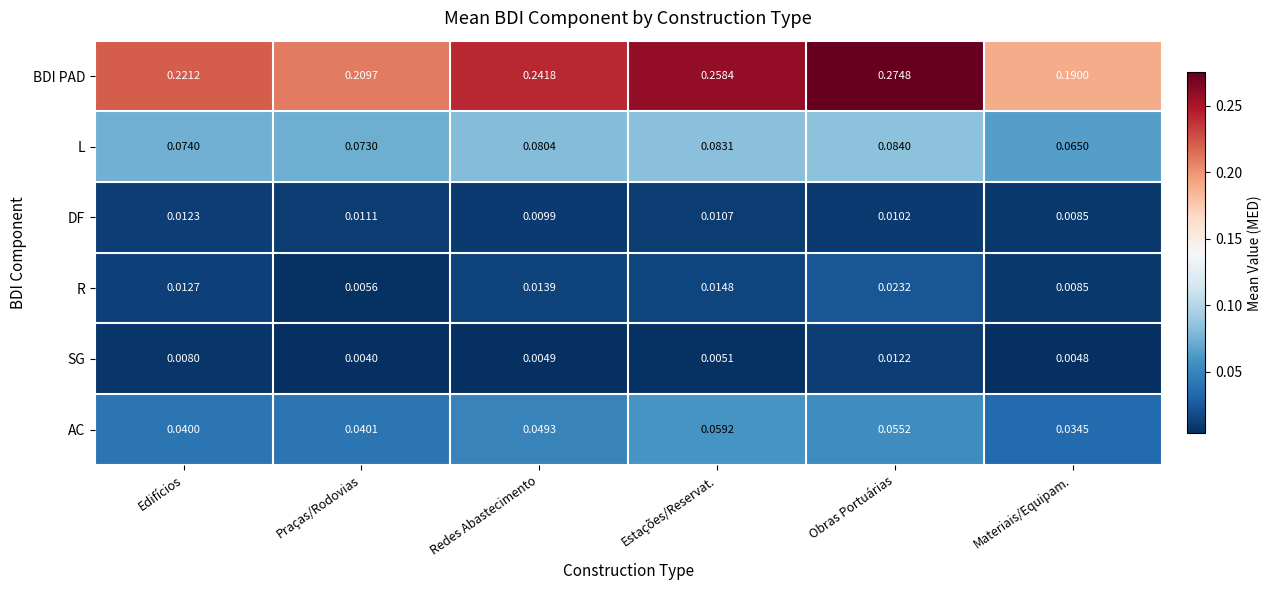

List the series in order of their peak value, highest first.

BDI PAD, L, AC, R, DF, SG